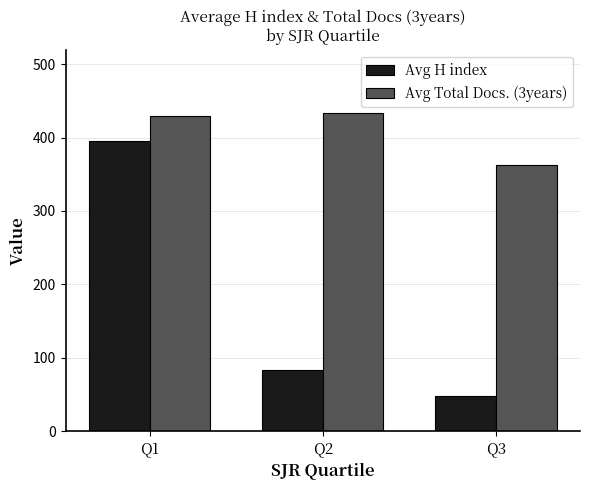

Reading left to right, what are all the values shown in this chart?

Avg H index: 394.7	83.3	48.3
Avg Total Docs. (3years): 429.6	433.1	362.7